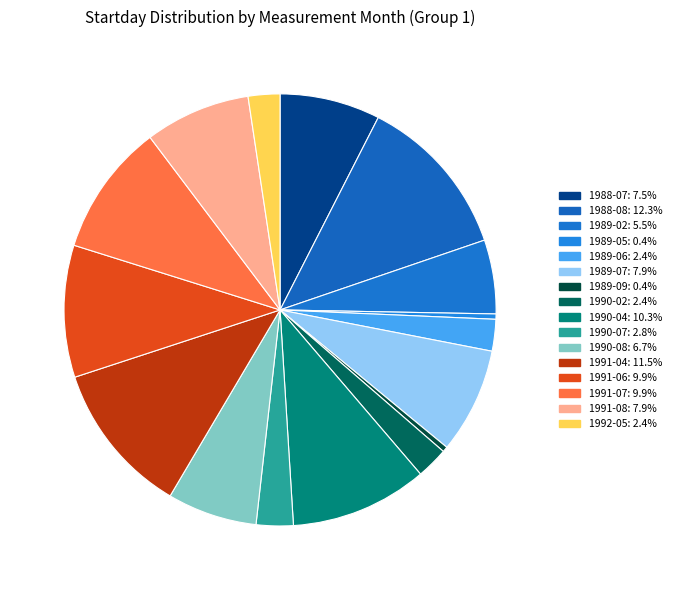

What percentage is the 1991-07 slice, to the nearest percent?

10%